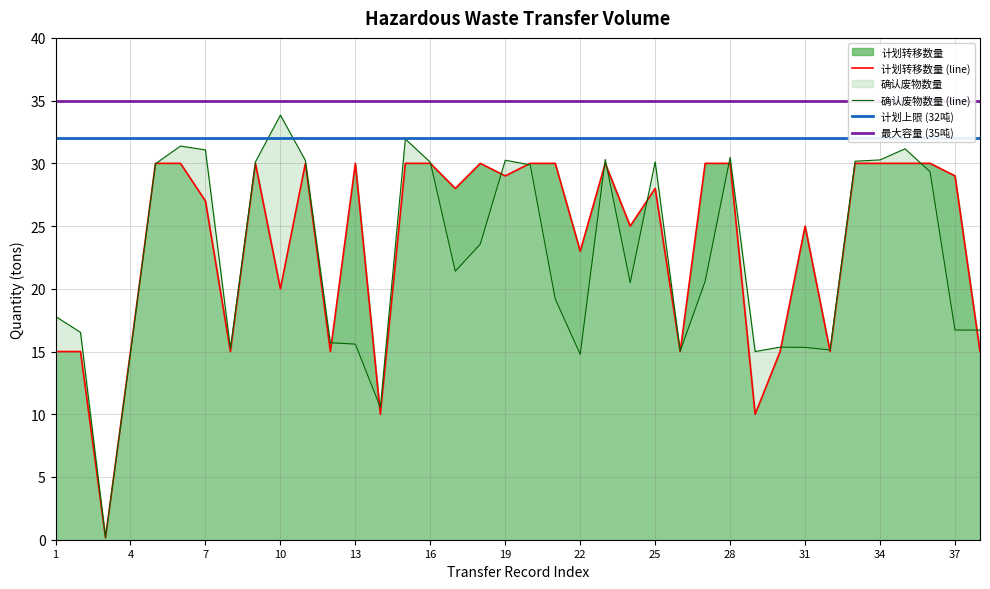

How many interior local peaks does the 计划转移数量 series have?

7